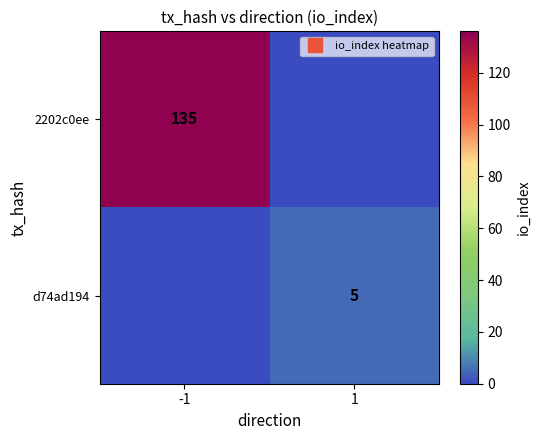

Between -1 and 1, which series saw the biggest shift?

2202c0ee